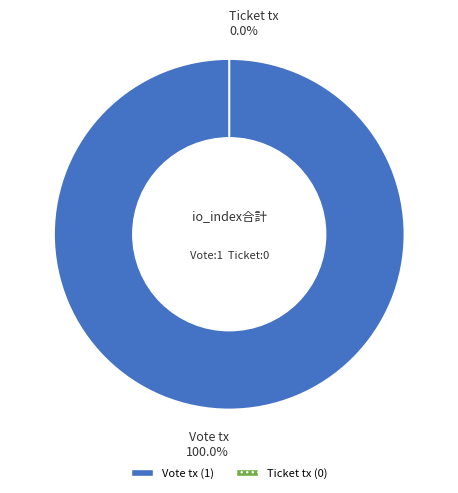

What percentage is the Vote tx slice, to the nearest percent?

100%